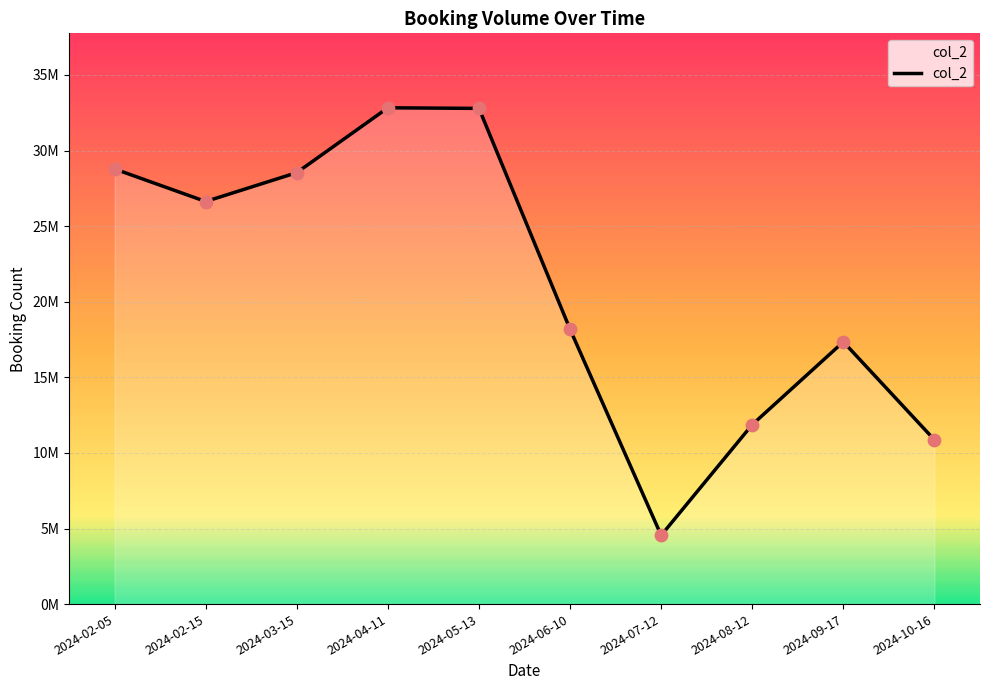

What is the ratio of the value at 2024-04-11 to the value at 2024-02-15?

1.2